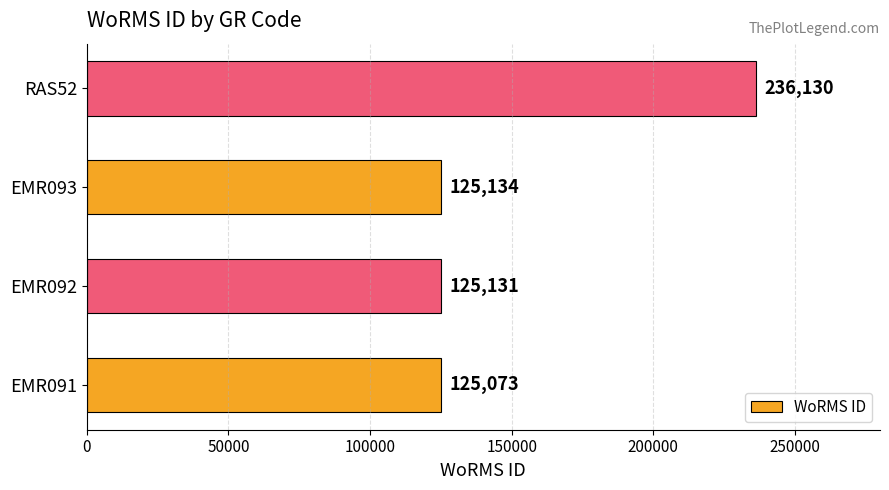

Which label corresponds to the largest value in the chart?

RAS52